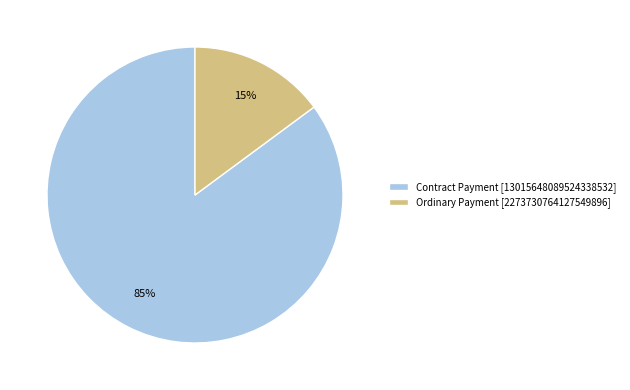

Do Contract Payment and Ordinary Payment together represent more than half of the pie?

Yes